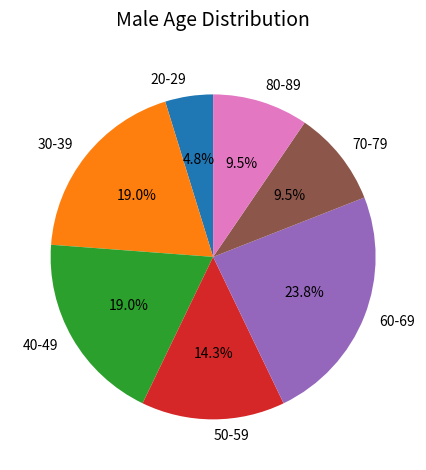

True or false: 70-79 accounts for 19% of the total.

False